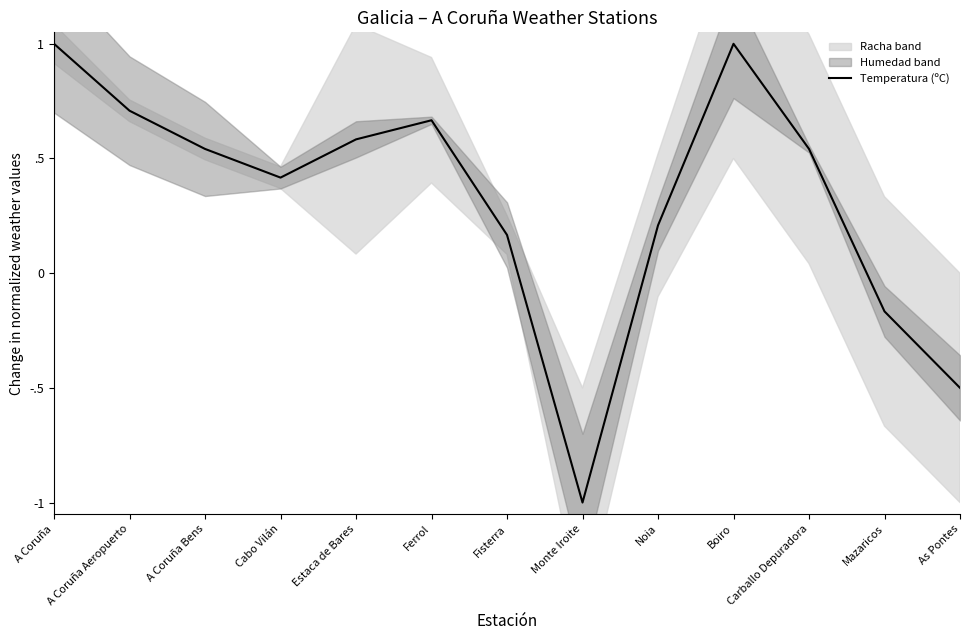

The chart shows a value of 0.1 at Carballo Depuradora. True or false?

False